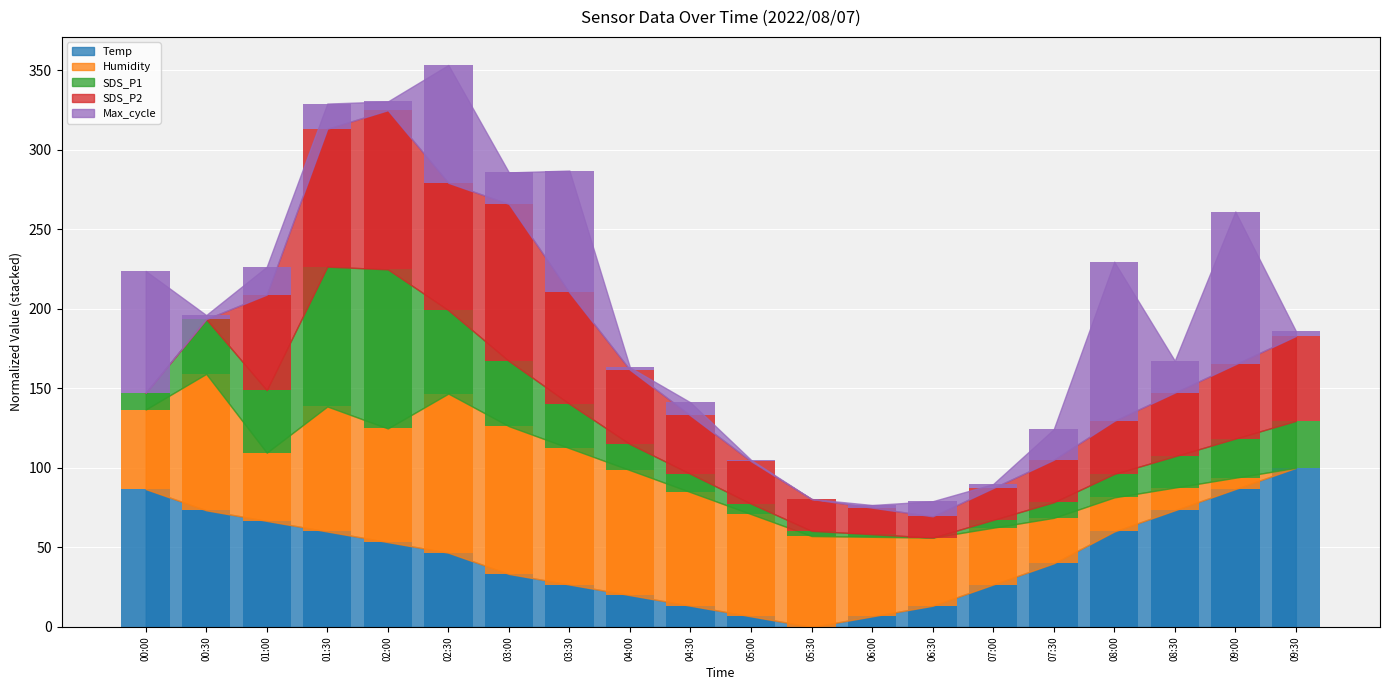

At how many categories does at least one series exceed 18?

20